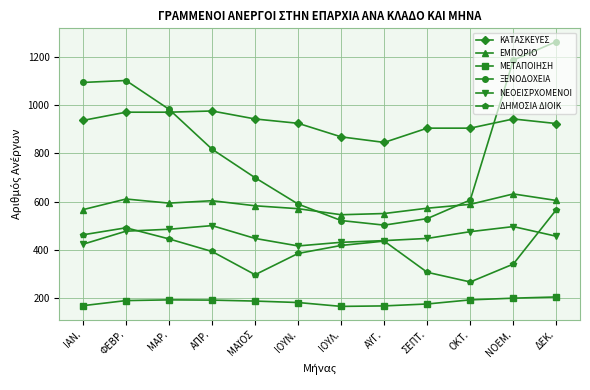

What are all the series names shown in the legend?

ΚΑΤΑΣΚΕΥΕΣ, ΕΜΠΟΡΙΟ, ΜΕΤΑΠΟΙΗΣΗ, ΞΕΝΟΔΟΧΕΙΑ, ΝΕΟΕΙΣΡΧΟΜΕΝΟΙ, ΔΗΜΟΣΙΑ ΔΙΟΙΚ